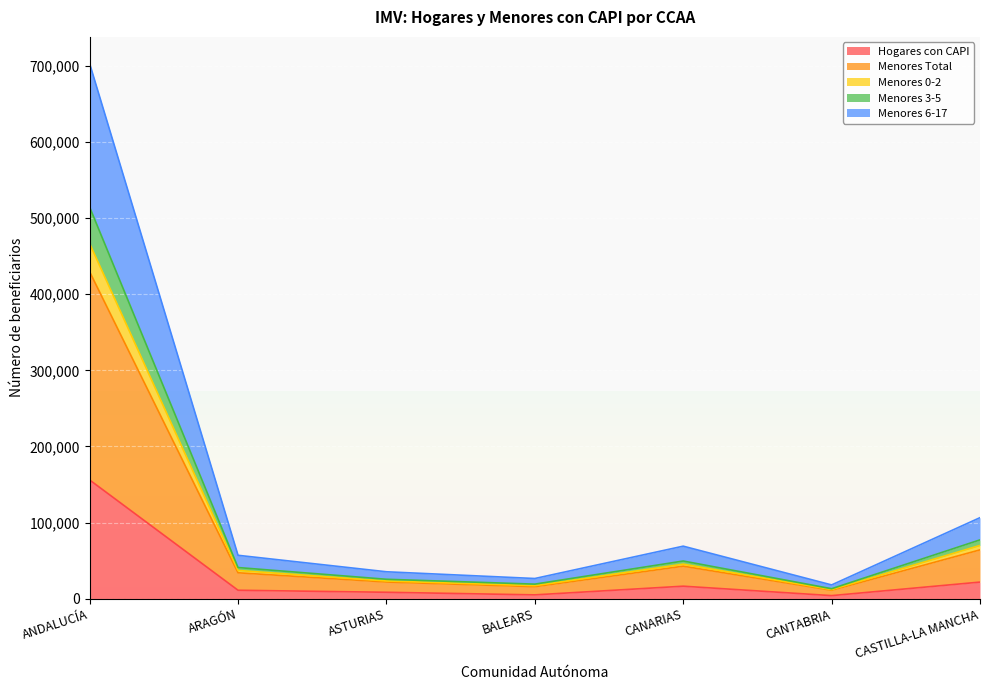

Is the value of Menores Total at CASTILLA-LA MANCHA greater than the value of Menores 6-17 at CANTABRIA?

Yes